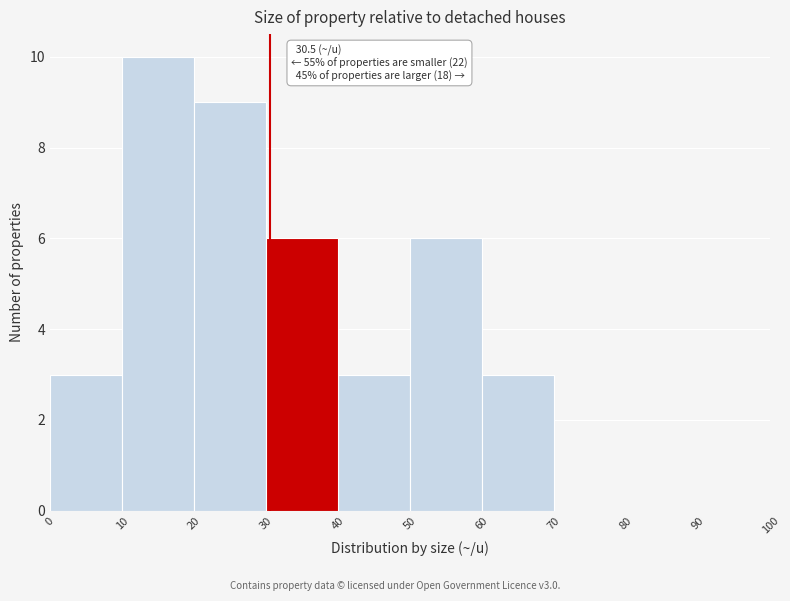

Which range on the x-axis has the tallest bar?

10 to 20